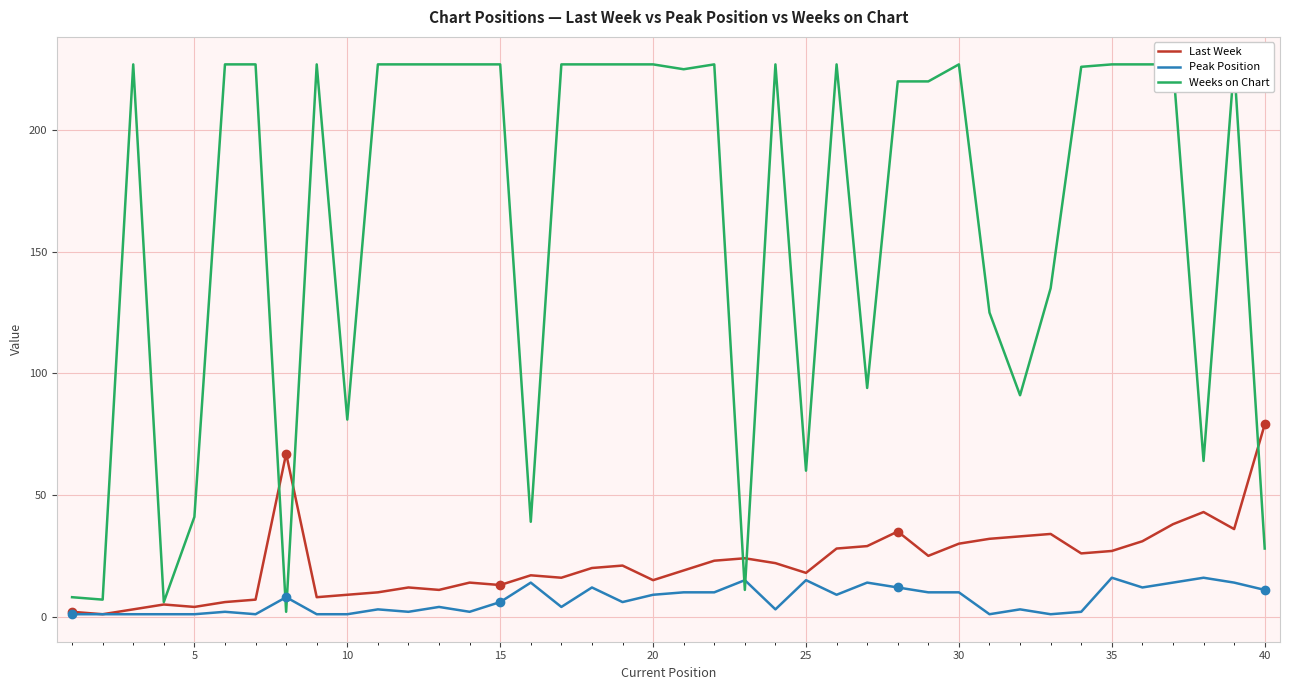

How many times do Weeks on Chart and Peak Position cross each other?

4